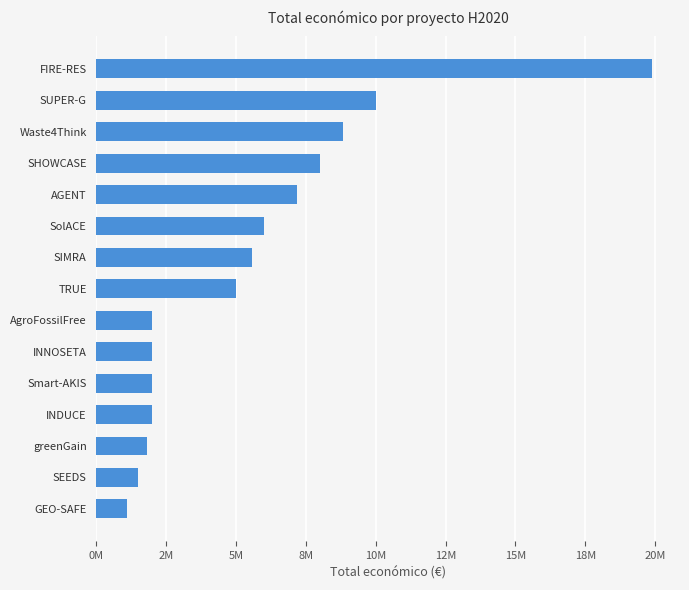

What is the smallest value displayed?

1080000